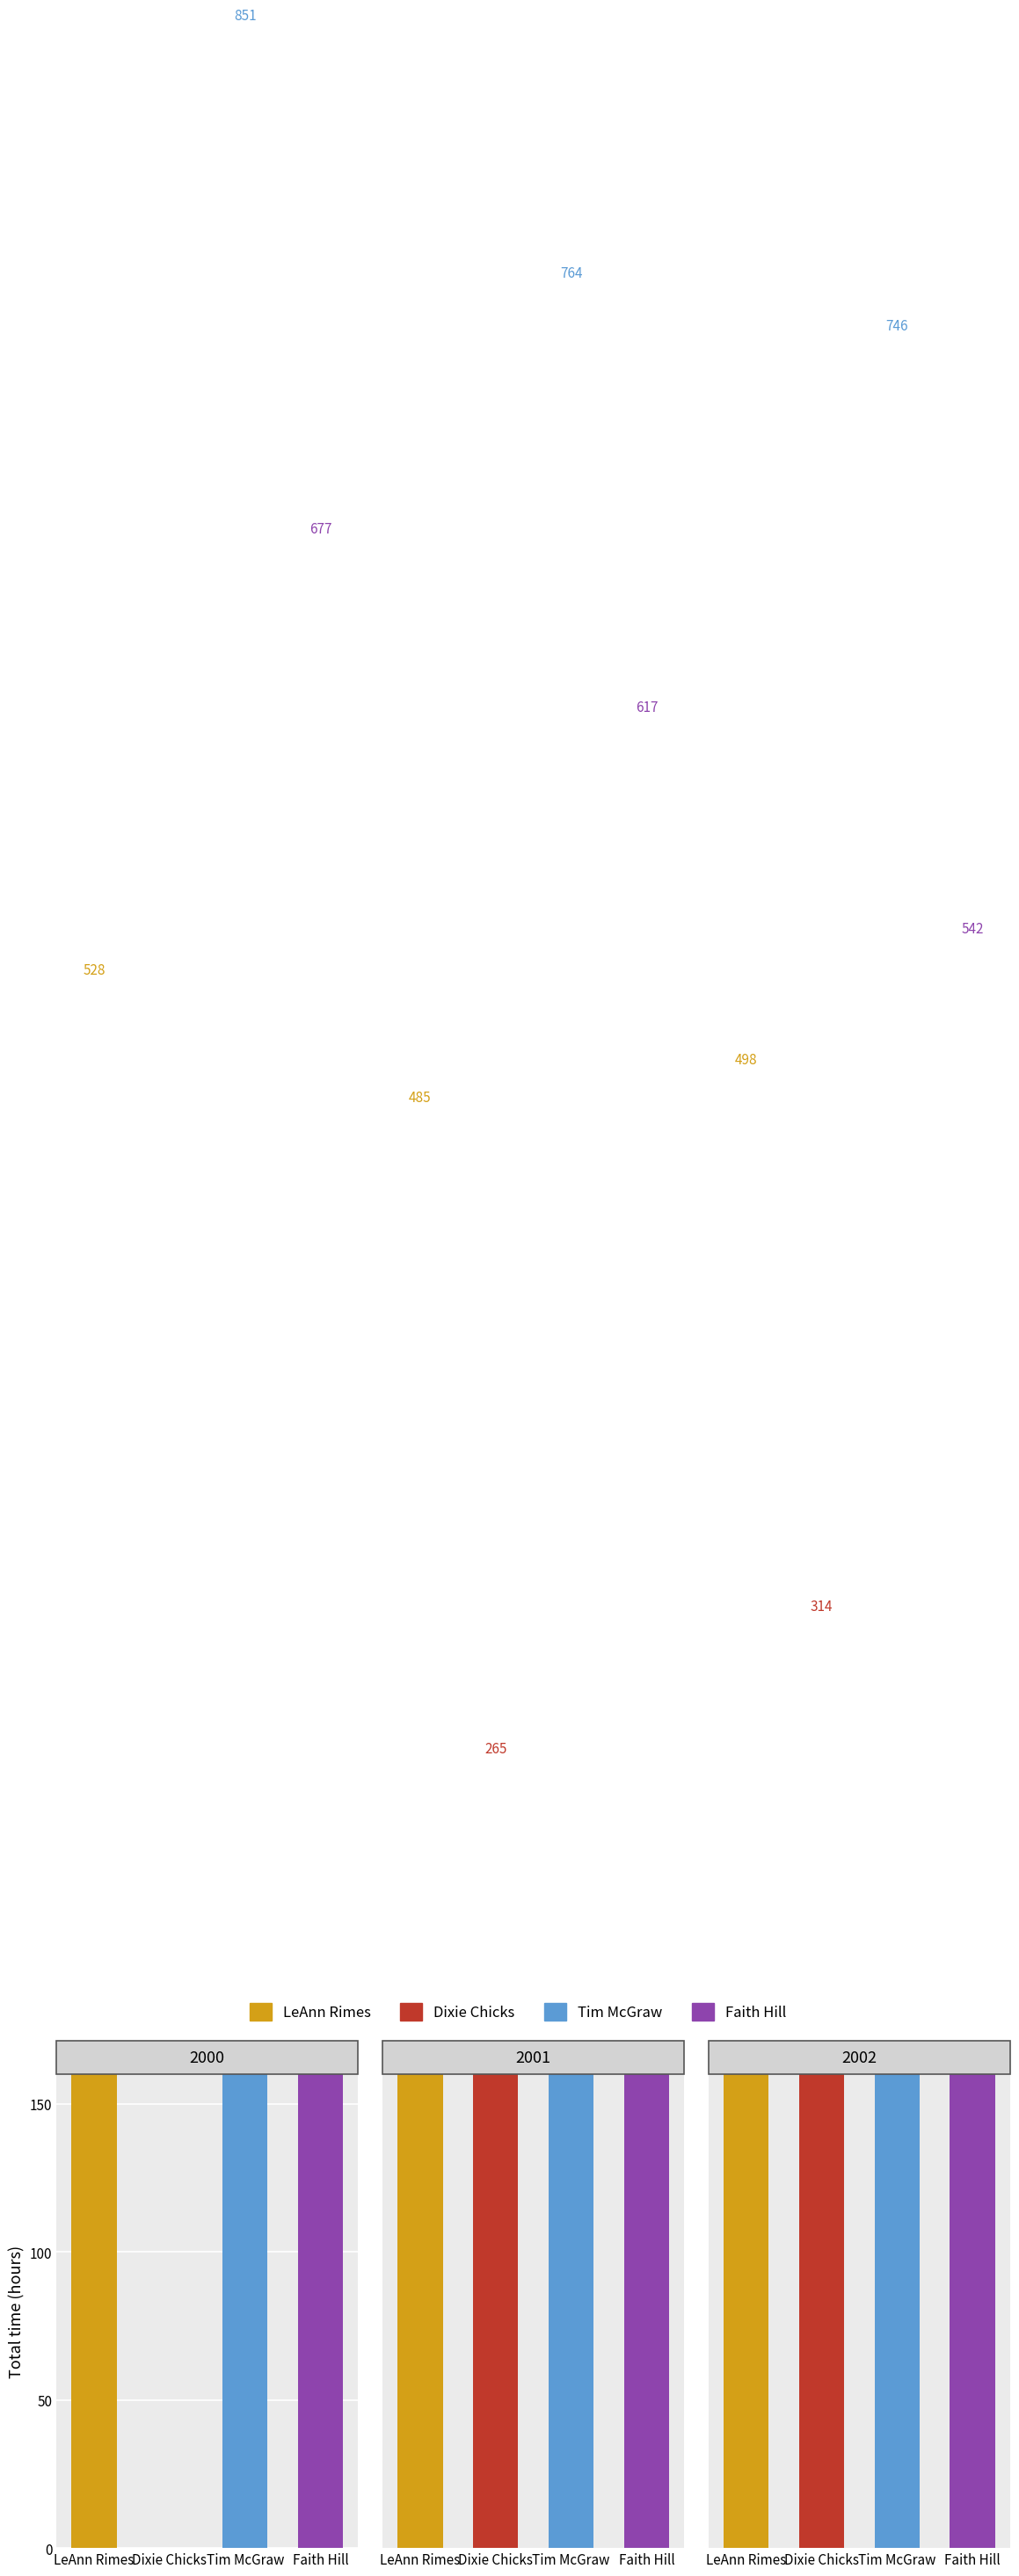

Reading left to right, extract all data points from this chart.

LeAnn Rimes: 0=528.3	1=485.3	2=498.1
Dixie Chicks: 0=0.0	1=265.5	2=313.7
Tim McGraw: 0=850.9	1=764.0	2=746.1
Faith Hill: 0=677.5	1=617.2	2=542.5